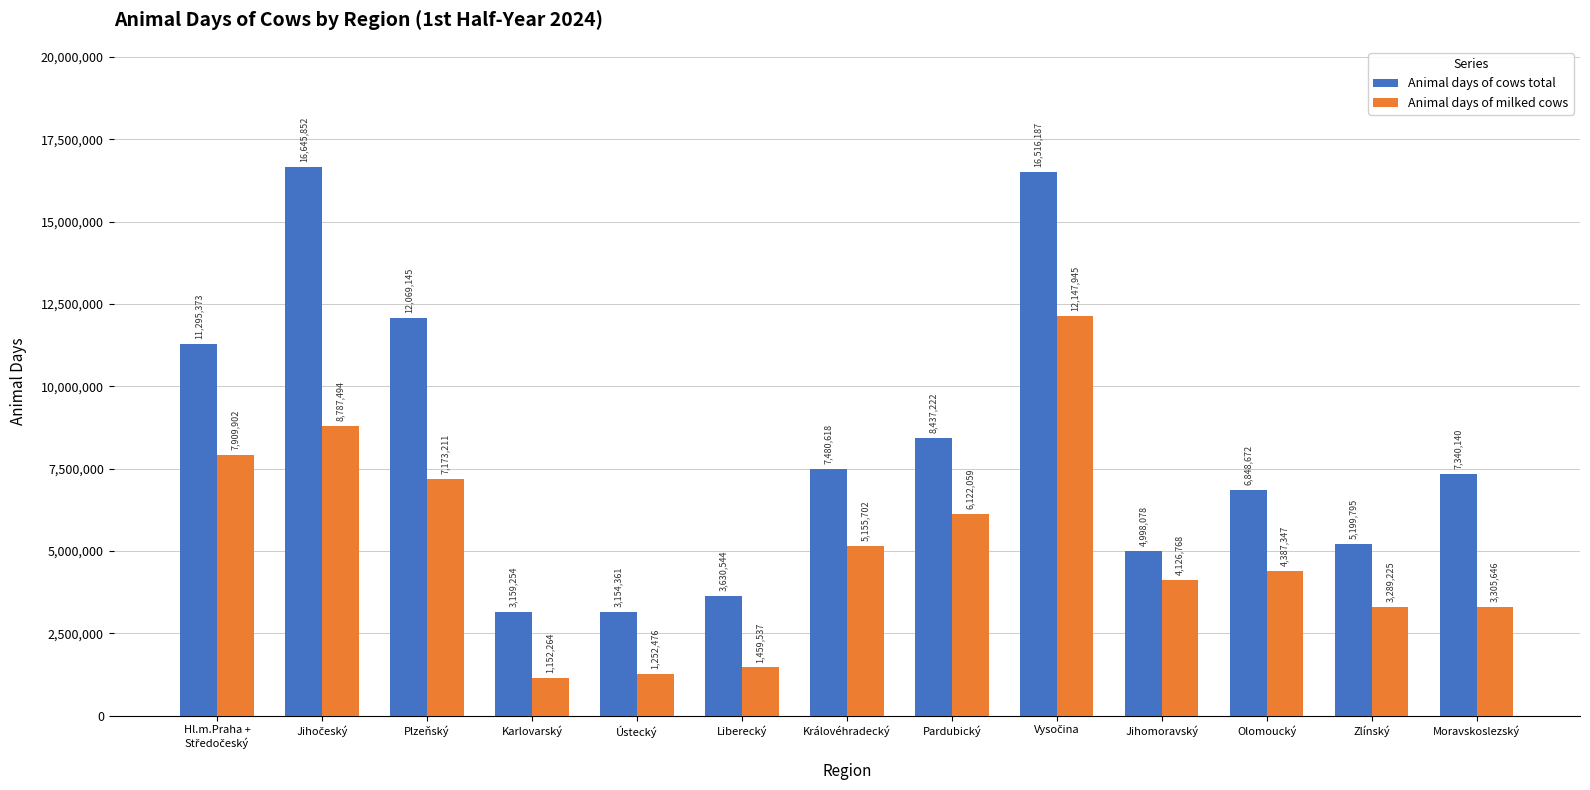

Which series has the largest total across all categories?

Animal days of cows total